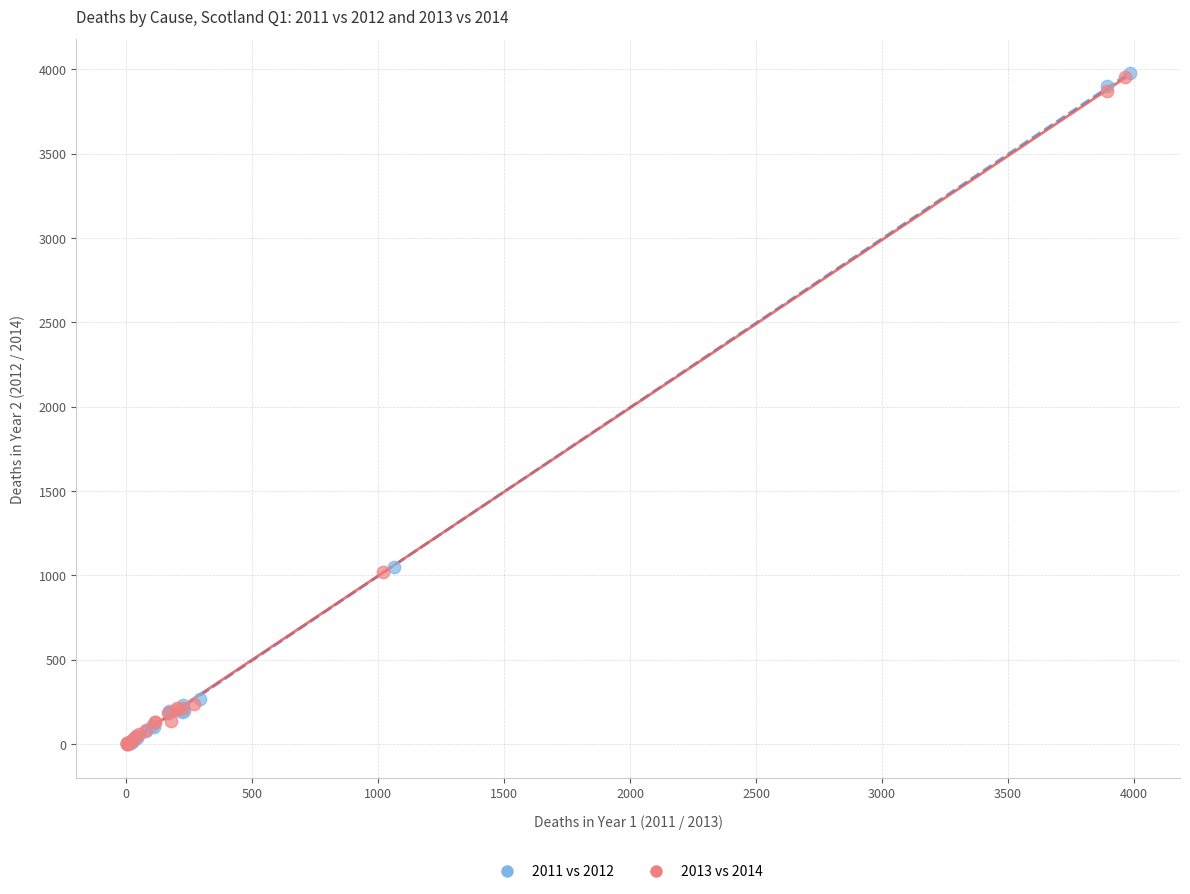

Which series has the largest Y range (max minus min)?

2011 vs 2012